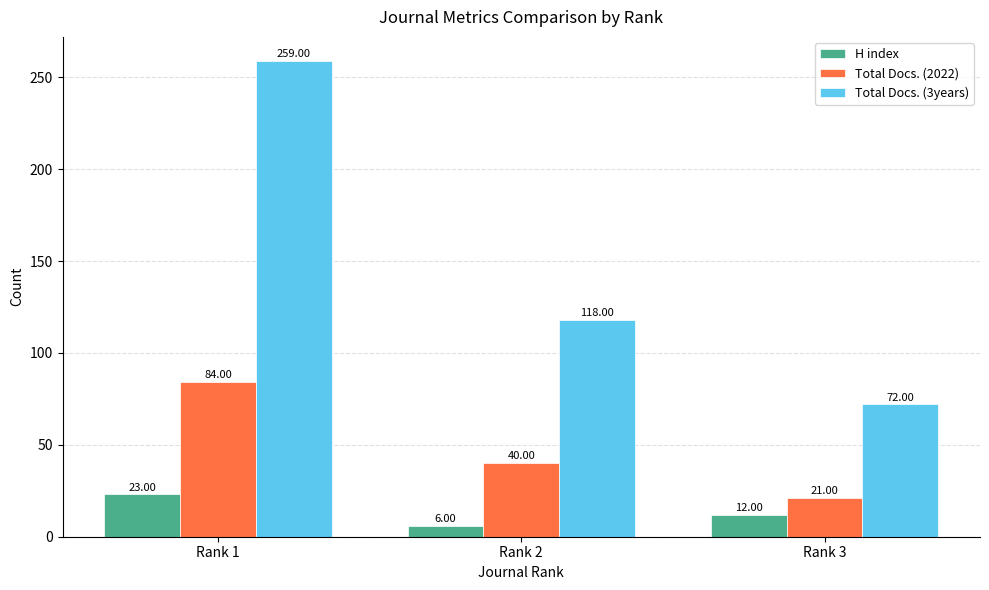

What is the highest value of the Total Docs. (2022) series?

84